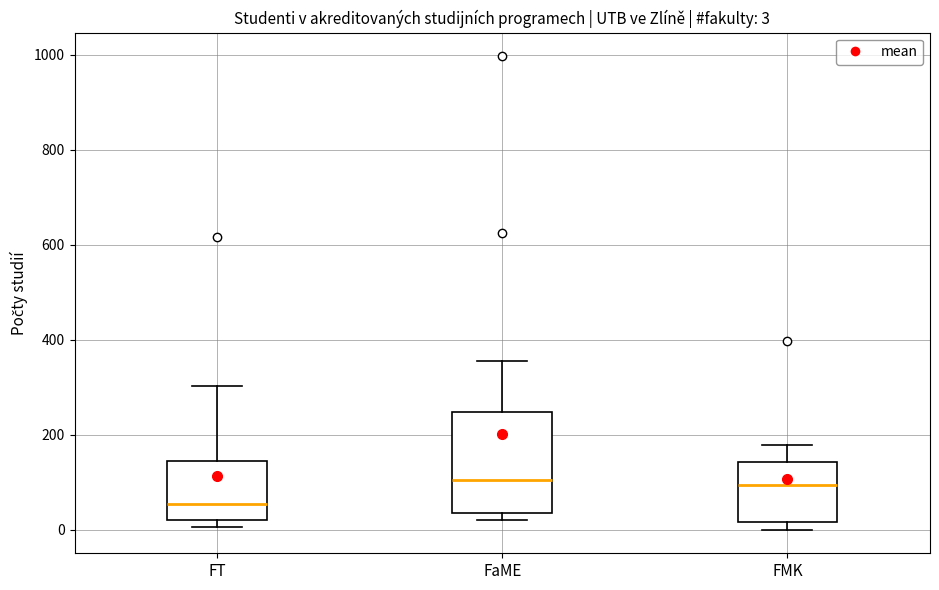

Which box is the tallest, from its lower edge to its upper edge?

FaME